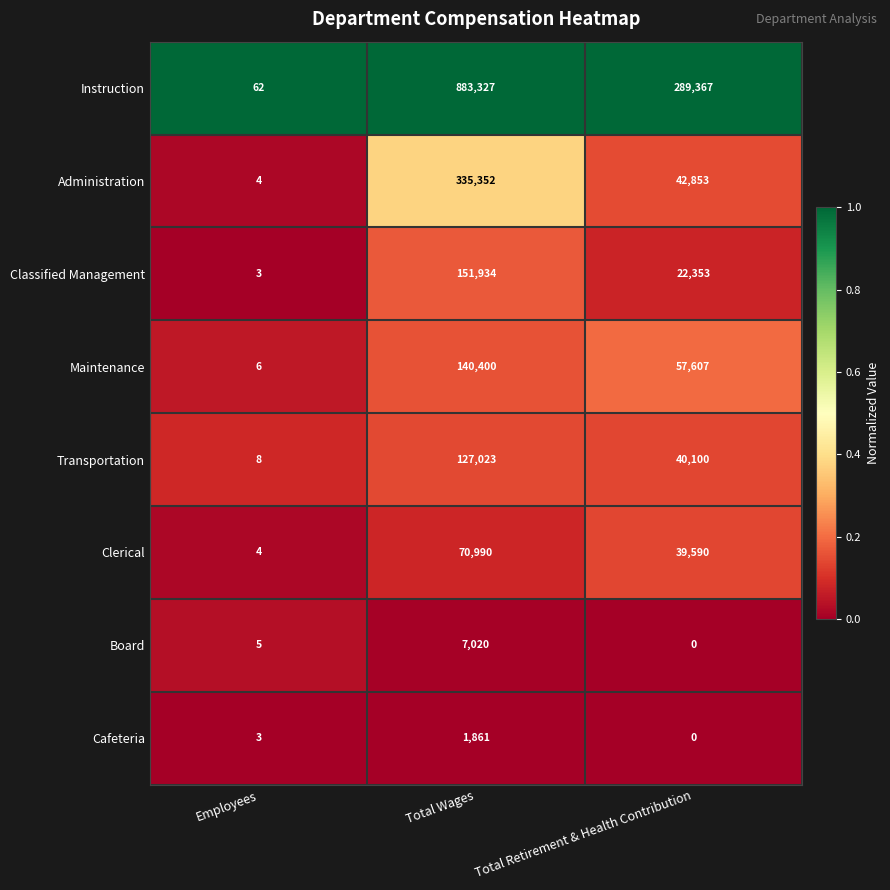

What is the sum of all Board values?

7025